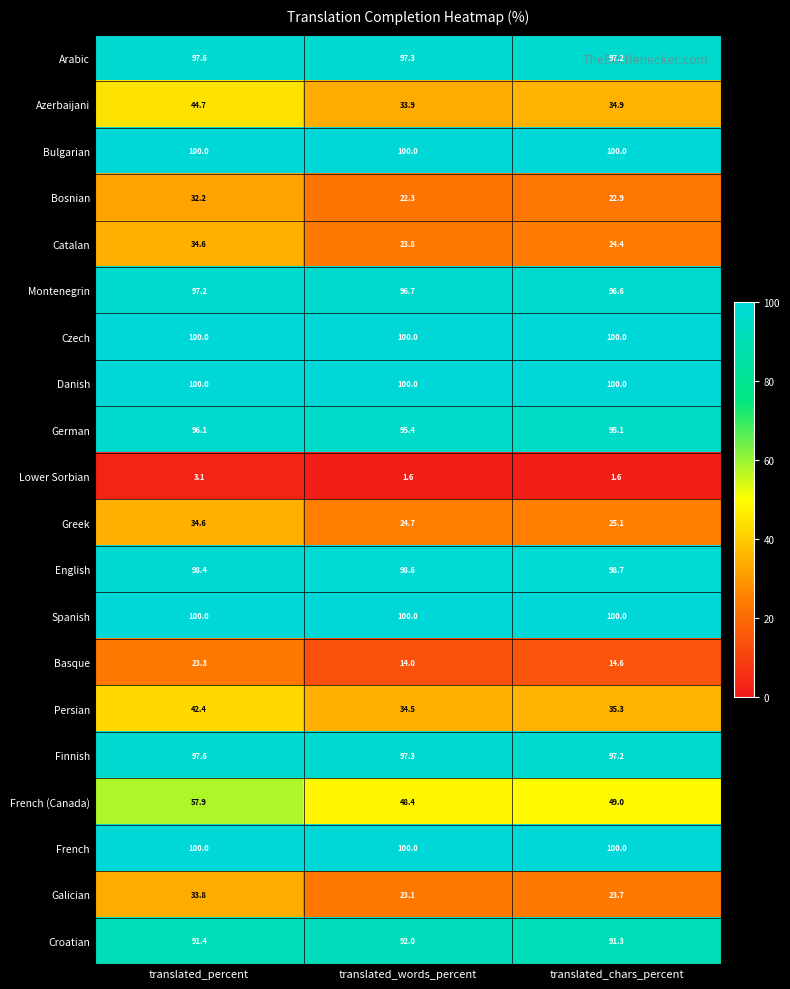

What is the lowest value of the Montenegrin series?

96.6